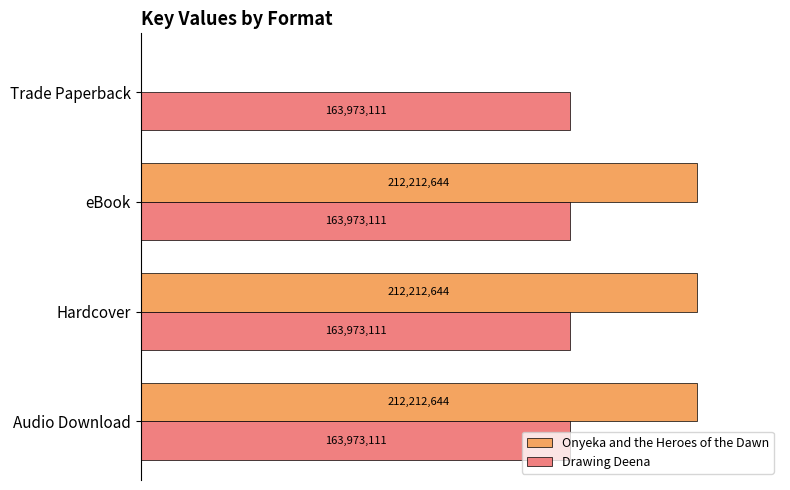

What is the maximum value shown in the chart?

212212644.0